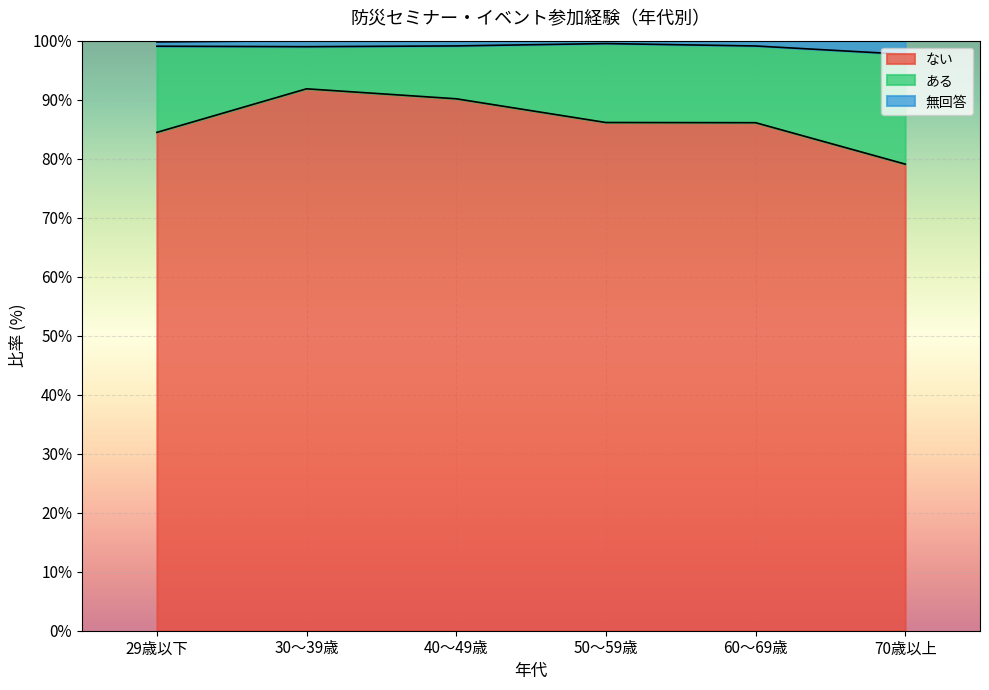

What are all the series names shown in the legend?

ない, ある, 無回答